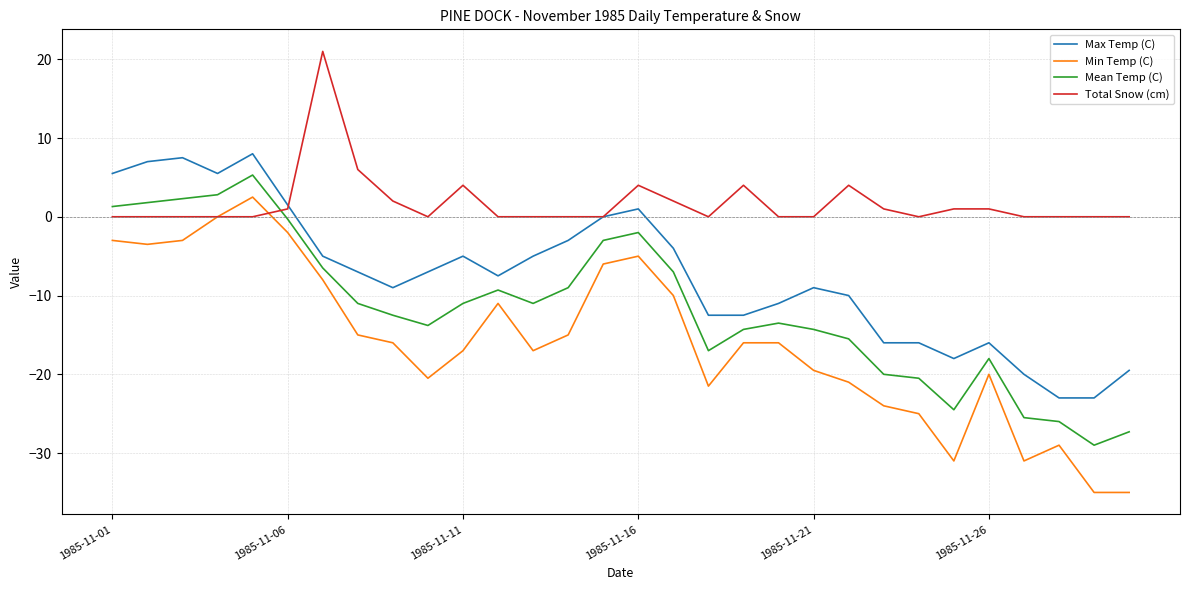

Which series has the largest total across all categories?

Total Snow (cm)